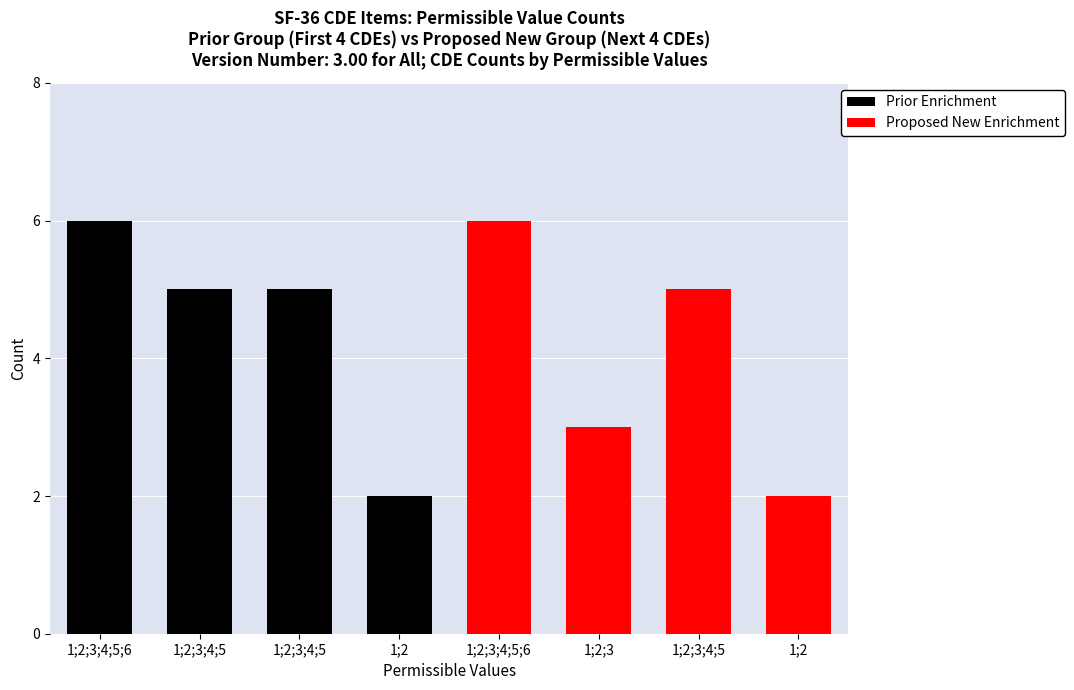

What are all the series names shown in the legend?

Prior Enrichment, Proposed New Enrichment